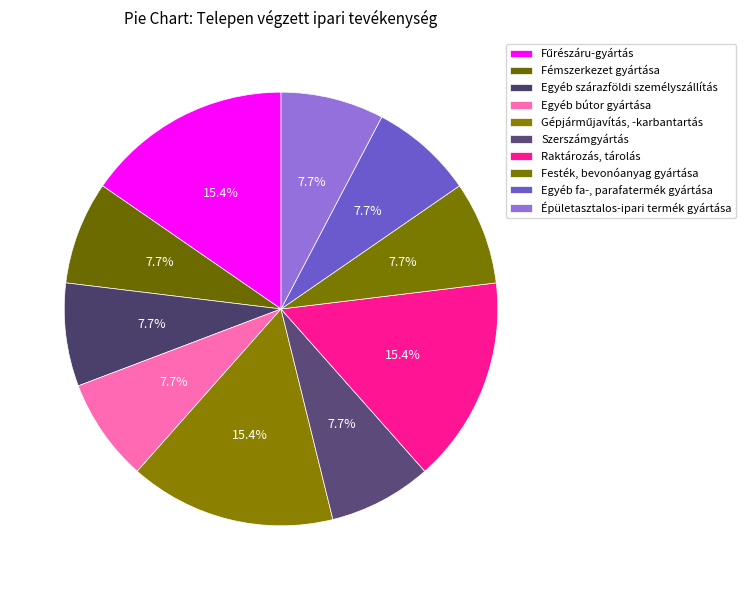

Count the number of slices in the pie.

10